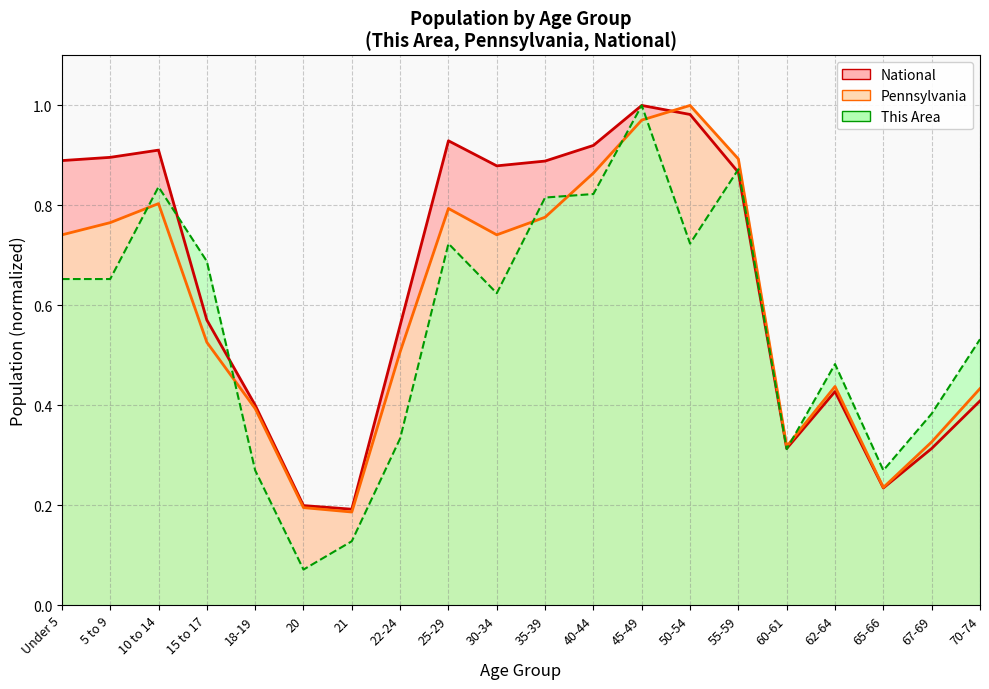

At which category is the sum across all series the highest?

45-49